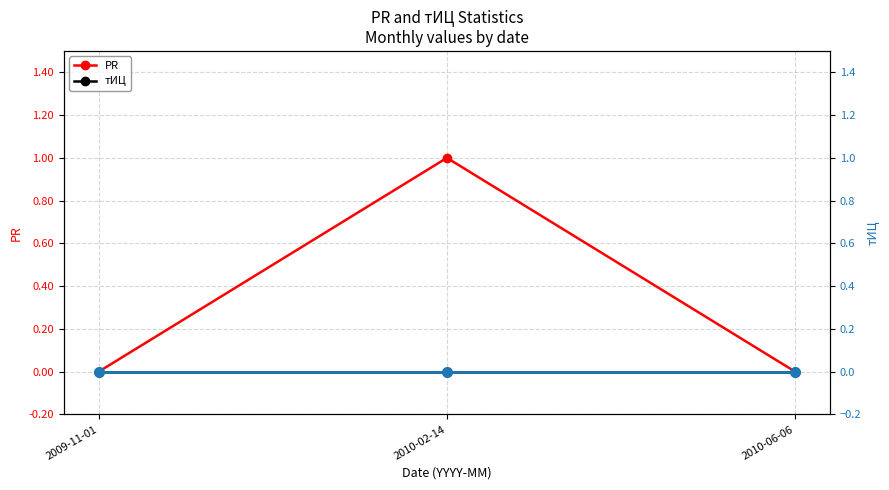

Count the number of data series in this chart.

3